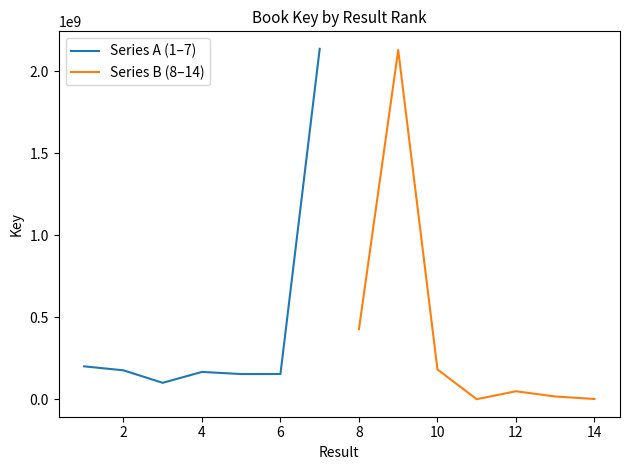

What value does the Series A (1–7) series have at 4, to the nearest 10?

166775140